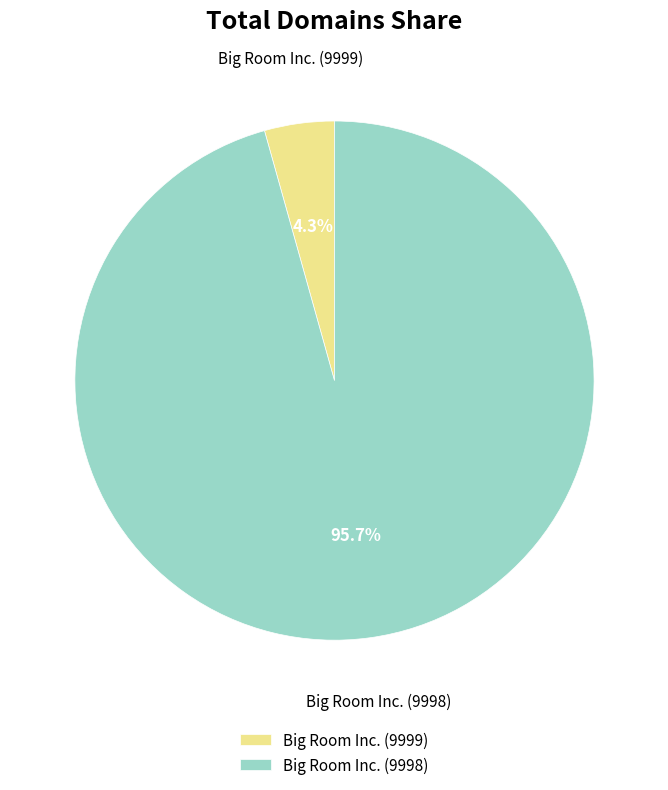

Rank the categories by value from lowest to highest.

Big Room Inc. (9999), Big Room Inc. (9998)